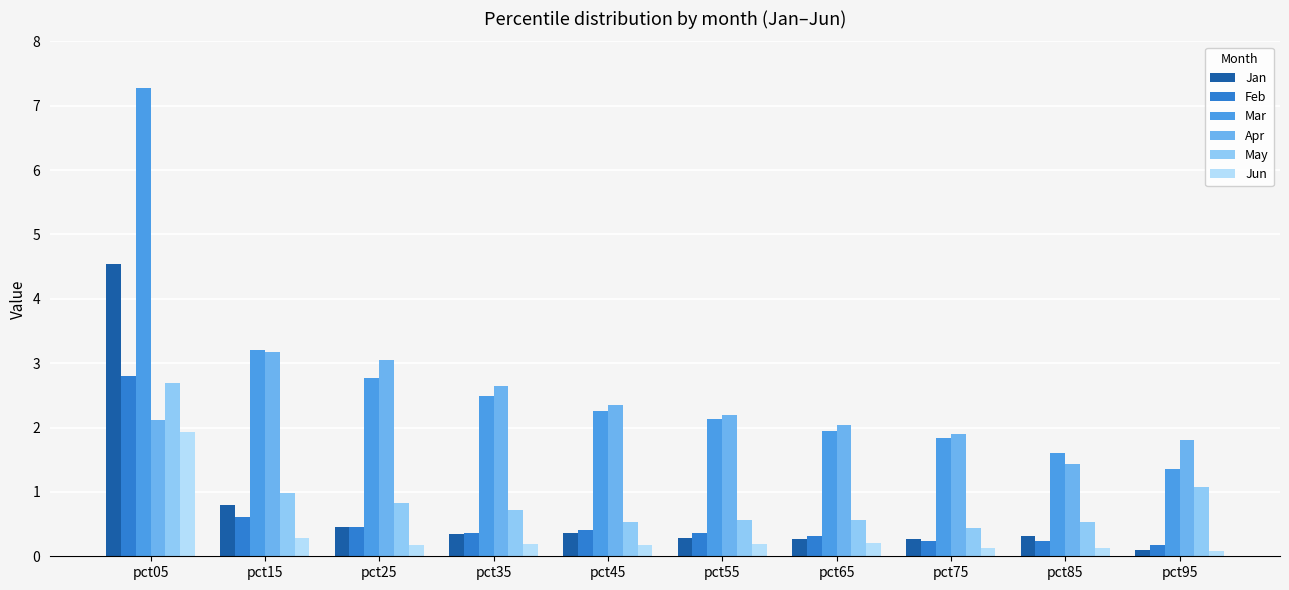

What is the total value across all series at pct65?

5.3